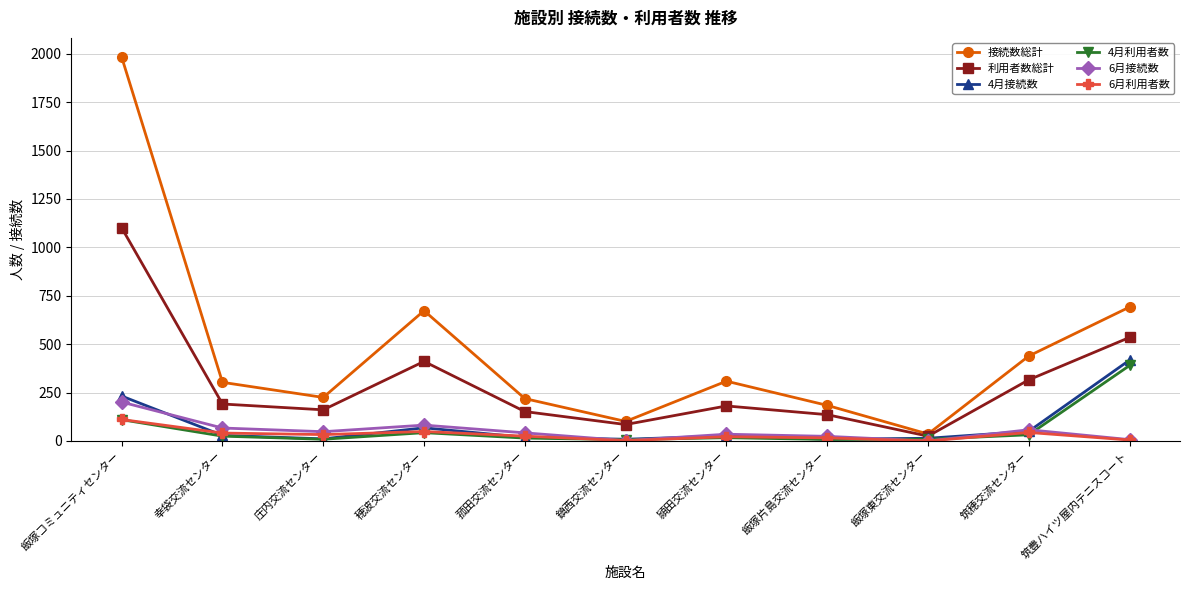

At which category does the chart reach its peak across all series?

飯塚コミュニティセンター